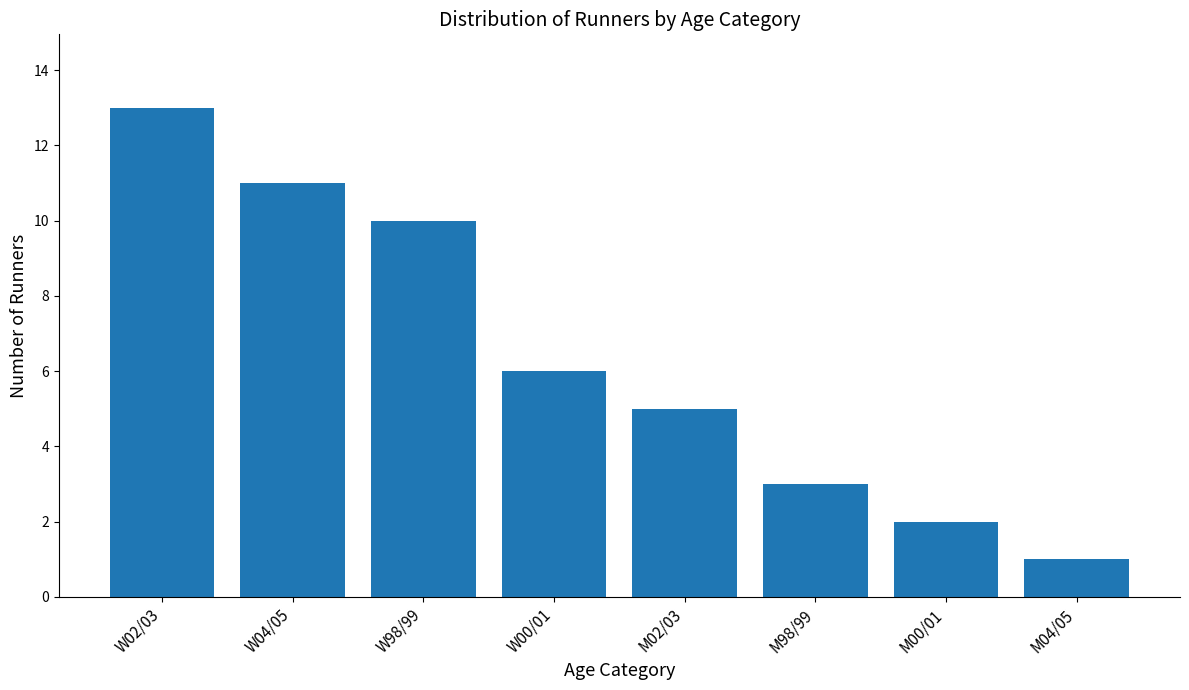

Is it true that the value at W04/05 is 11?

True